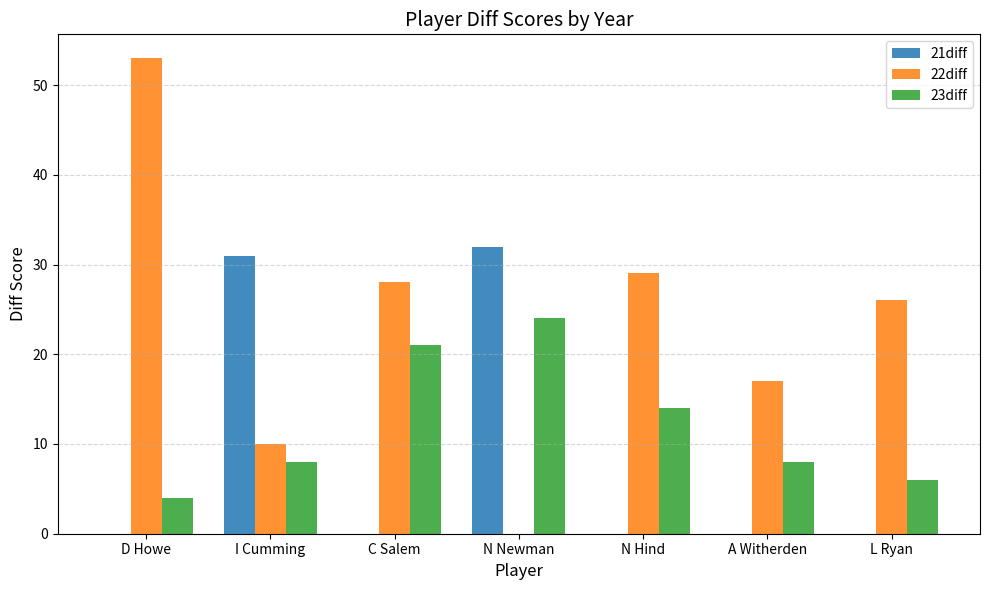

What is the sum of all 23diff values?

85